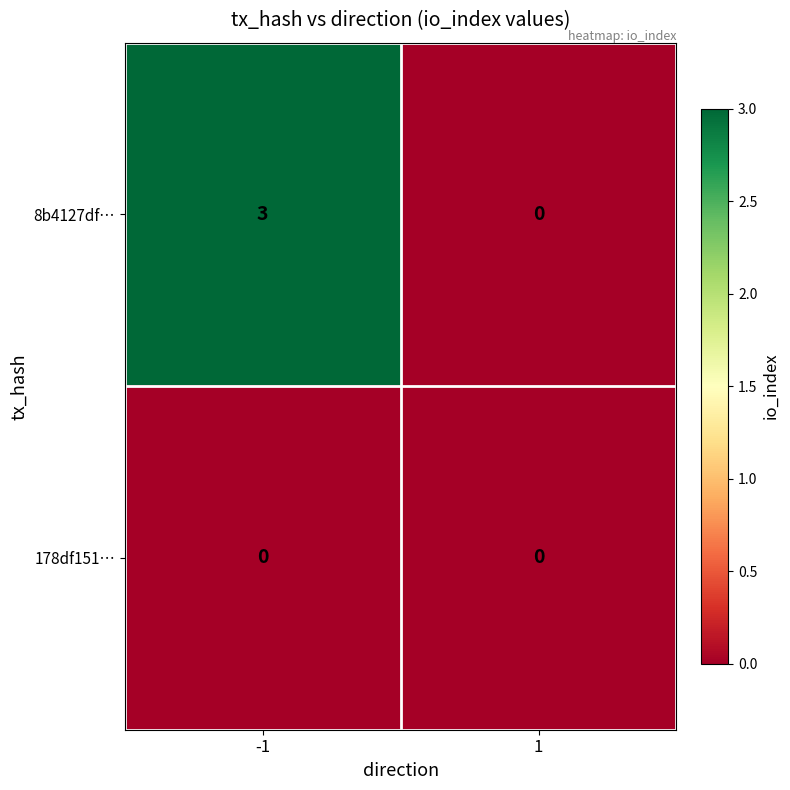

At -1, list the series in order from smallest to largest.

178df151…, 8b4127df…